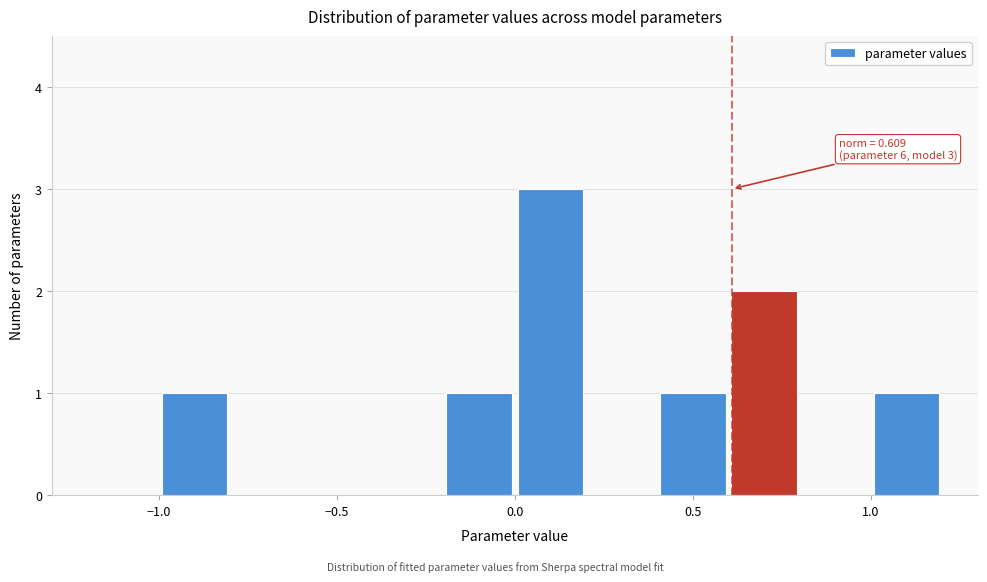

Over which range of the x-axis is the bar tallest?

0.0 to 0.2